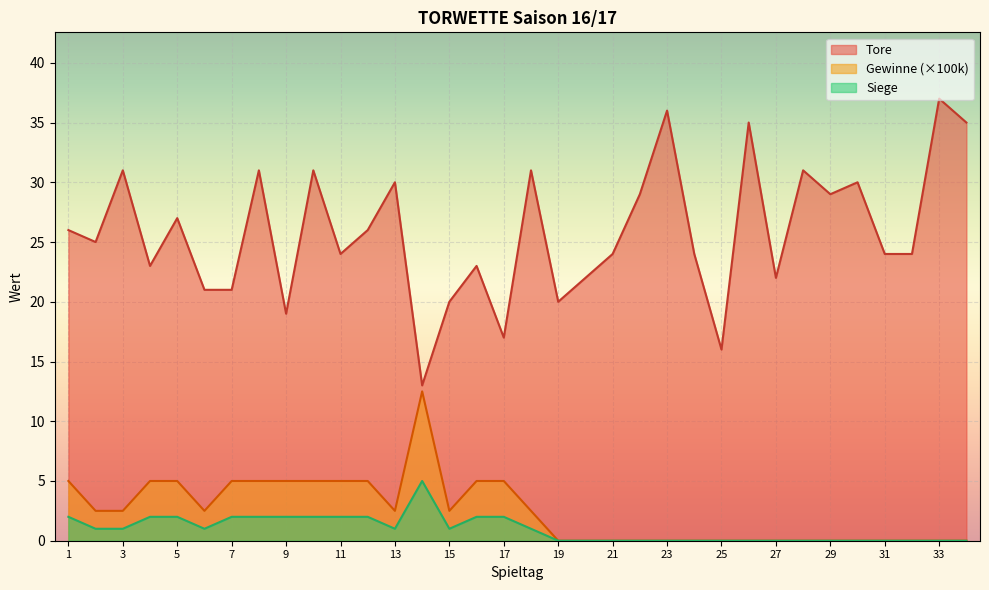

Does the chart display data point markers on the line(s)?

No